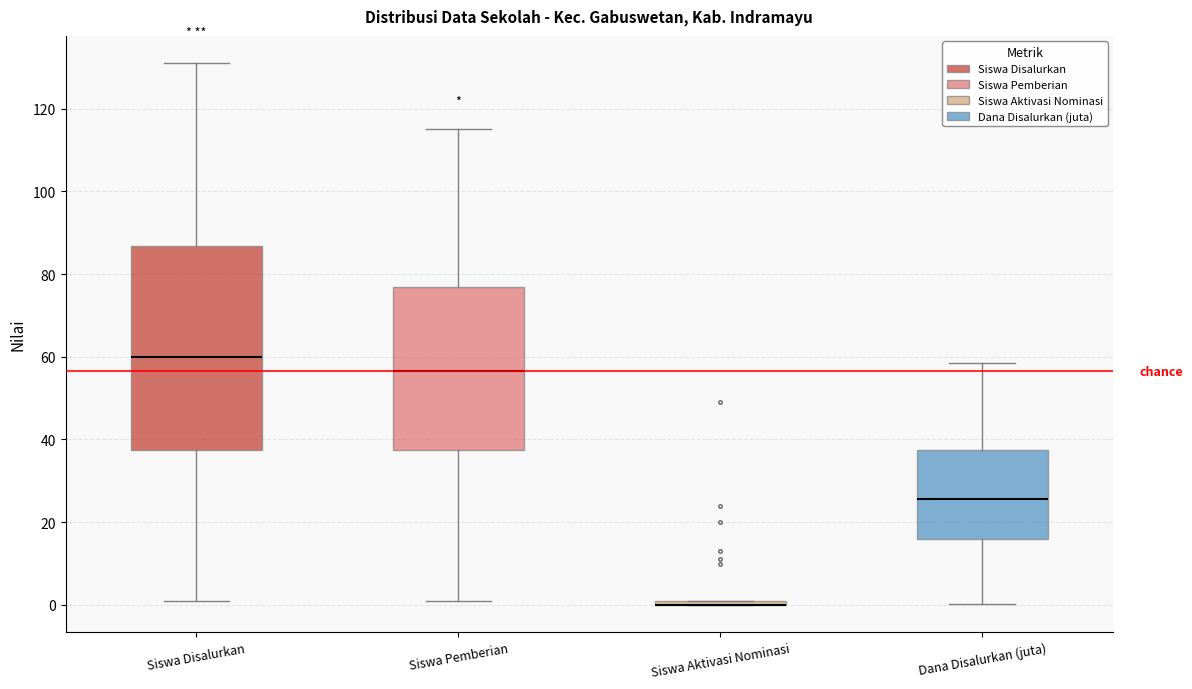

Where is the lower edge of the box for Siswa Aktivasi Nominasi on the y-axis? The values are not printed on the chart, so give them approximately, as read against the axis.

0